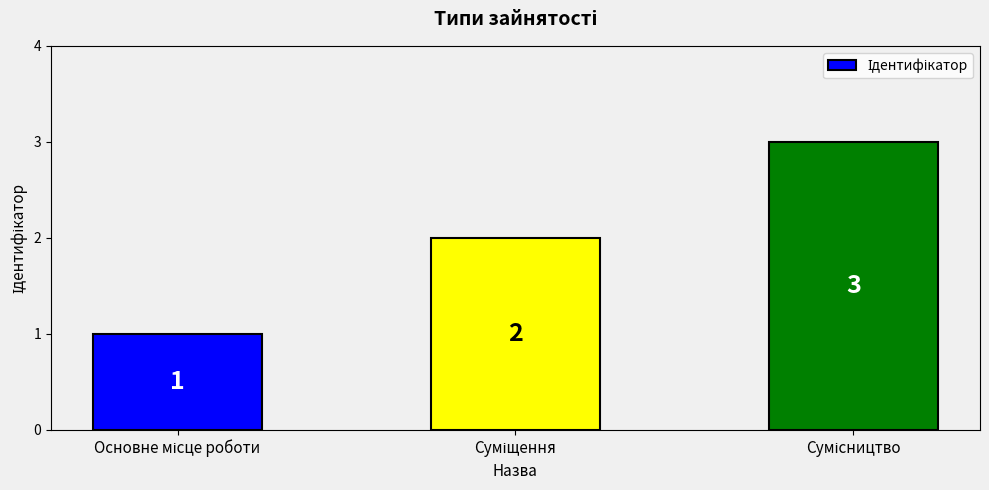

How many values are between 1 and 3?

3